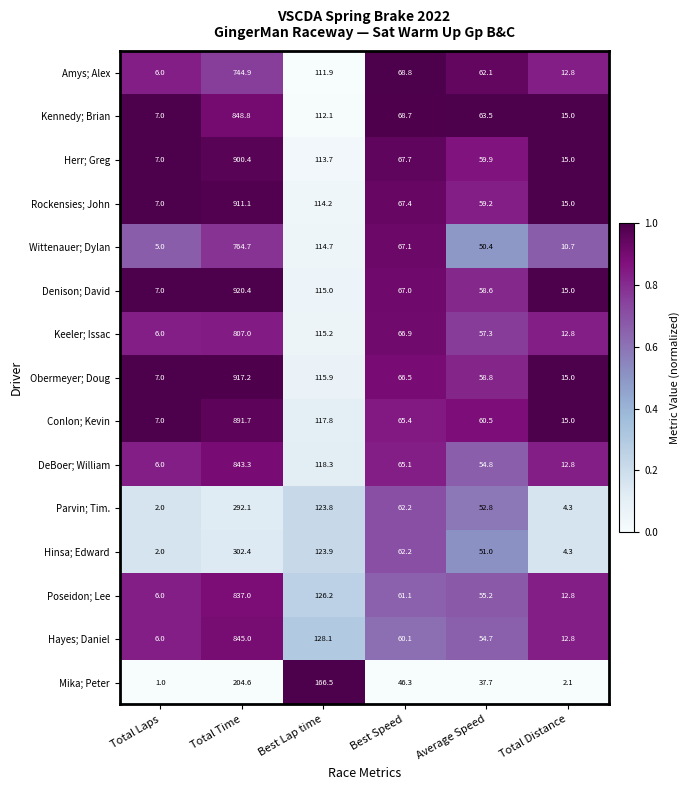

What is the difference between the second highest and second lowest values in the Wittenauer; Dylan series?

104.0